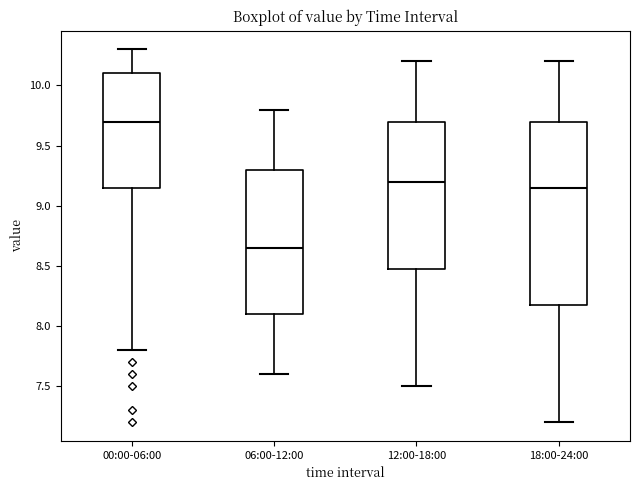

Comparing the boxes themselves (not the whiskers), which one is the tallest?

18:00-24:00